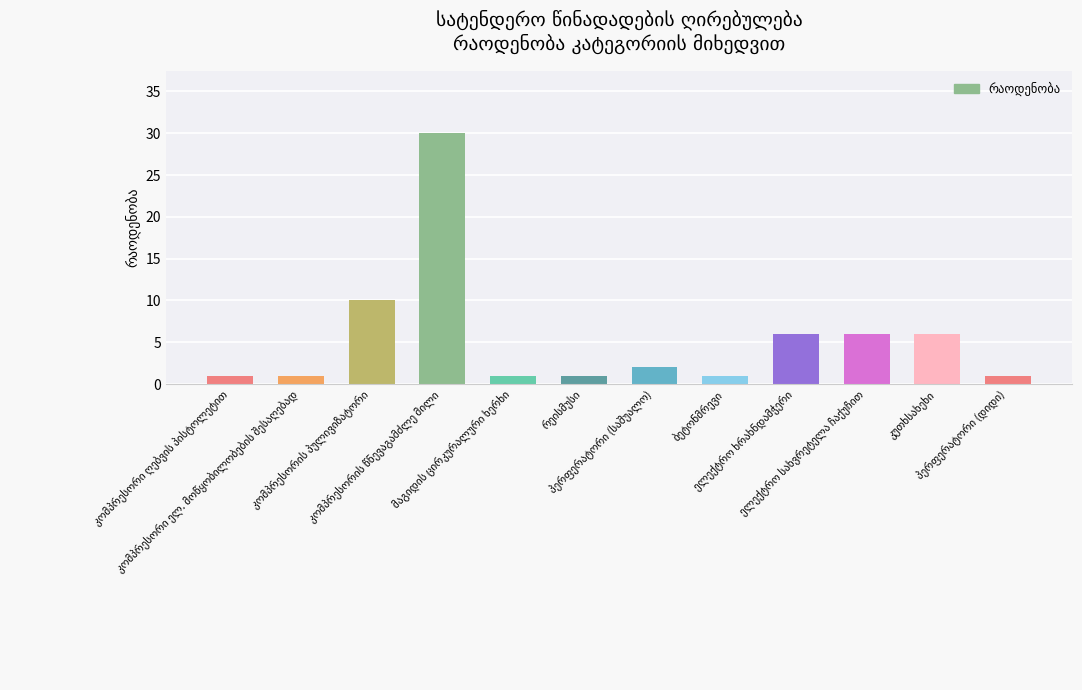

Reading left to right, list all the values displayed in this chart.

1	1	10	30	1	1	2	1	6	6	6	1